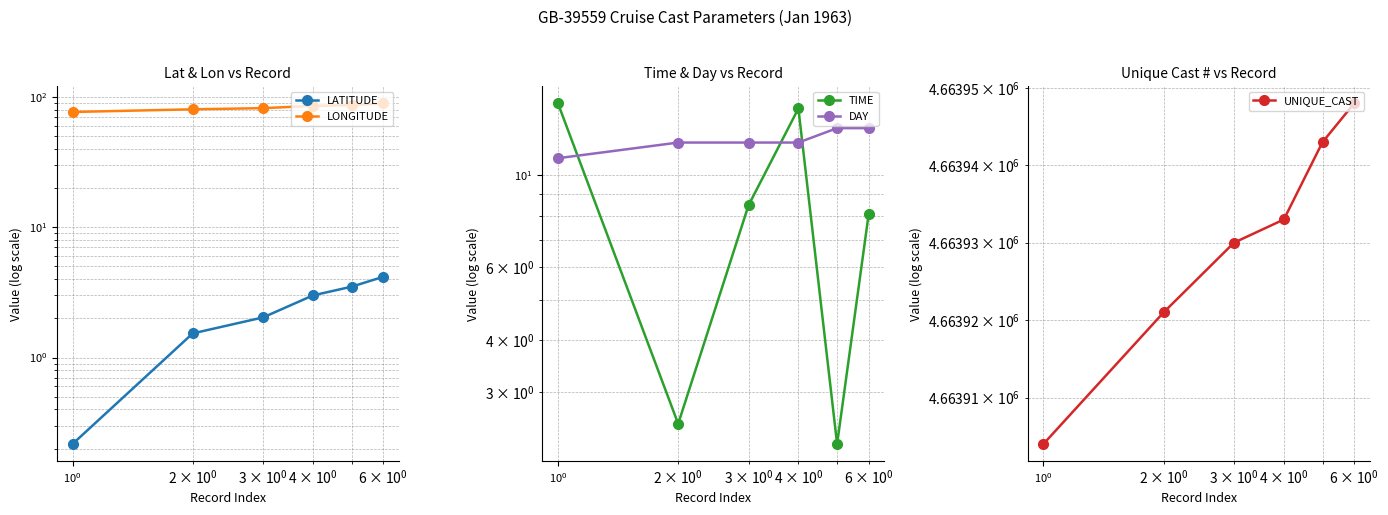

Which series has the widest spread of values?

UNIQUE_CAST